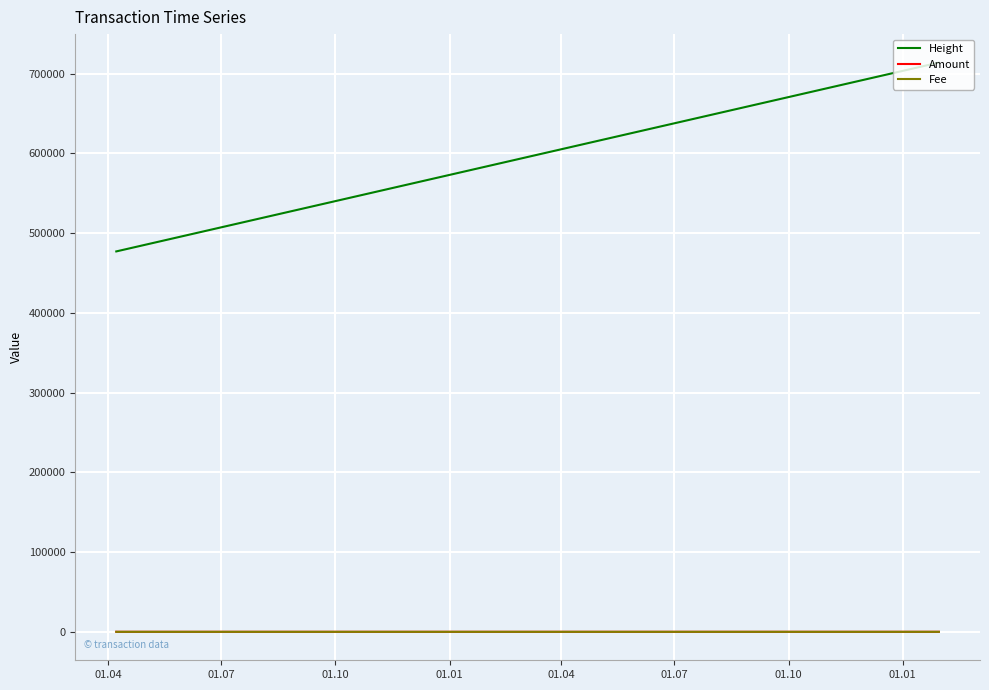

What is the greatest value displayed?

713791.0